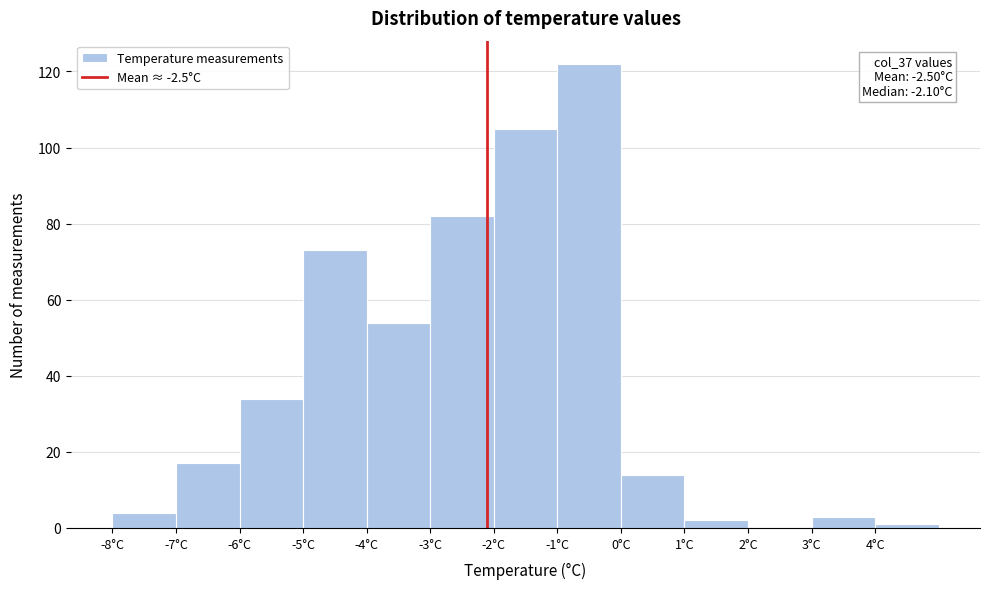

Over which range of the x-axis is the bar tallest?

-1 to 0